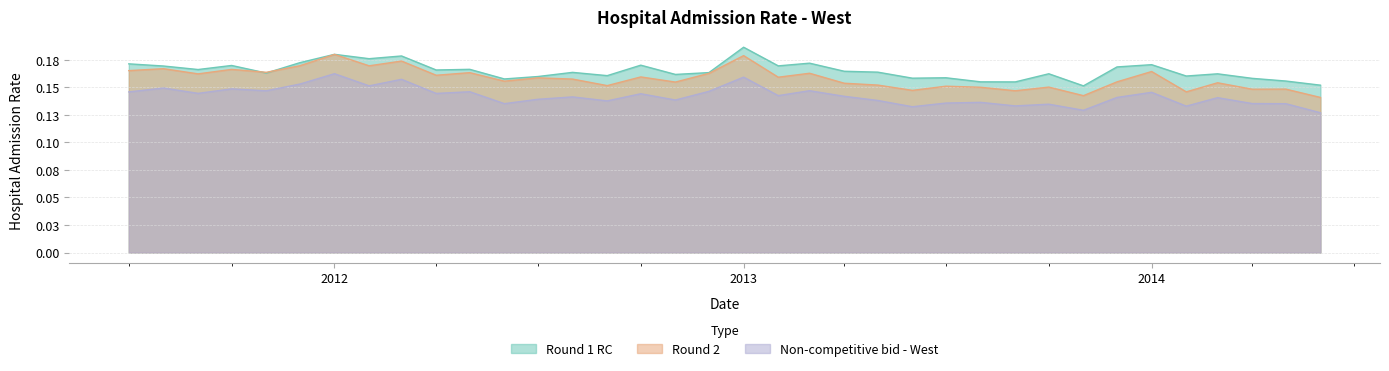

What is the label of the 19th point from the right?

2012-12-01